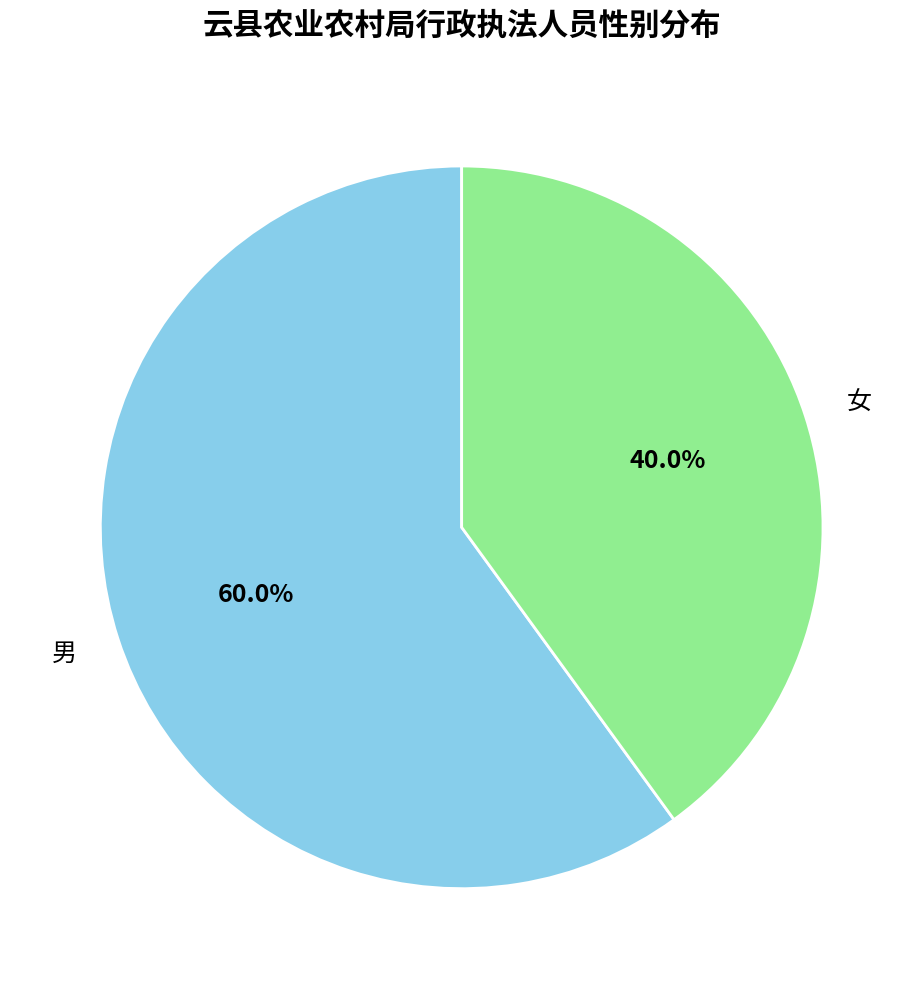

To the nearest percent, what is the difference between the largest and smallest slice percentages?

20%